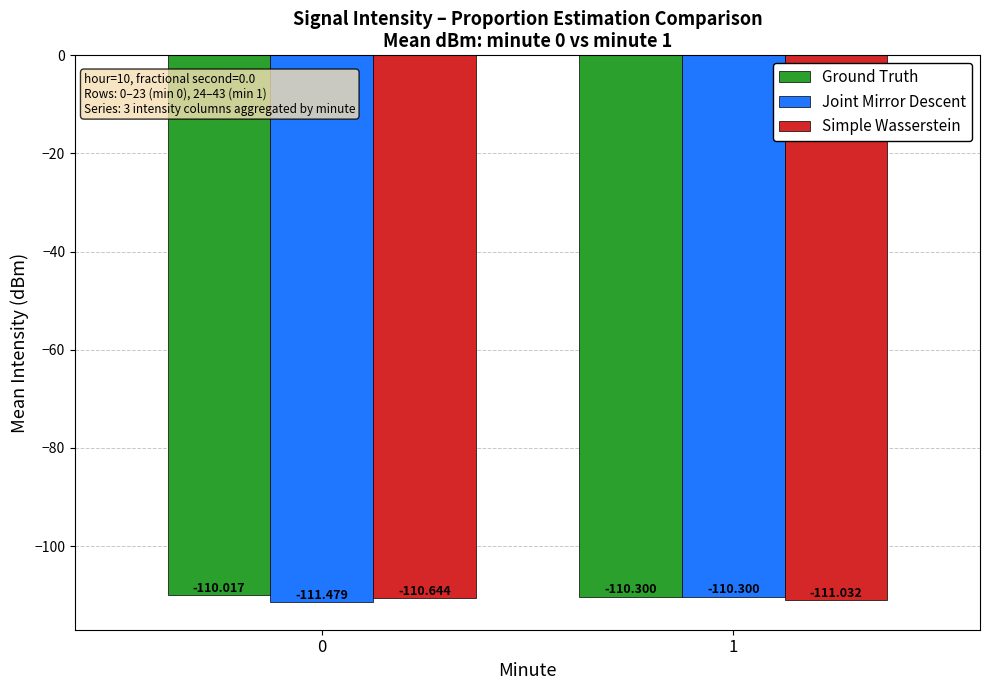

How many bars are there in total?

6